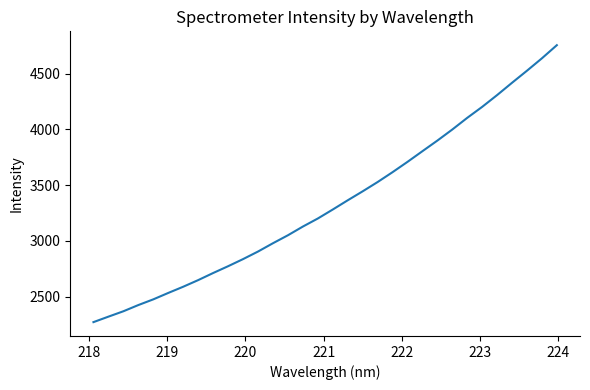

How many lines are shown in the chart?

1